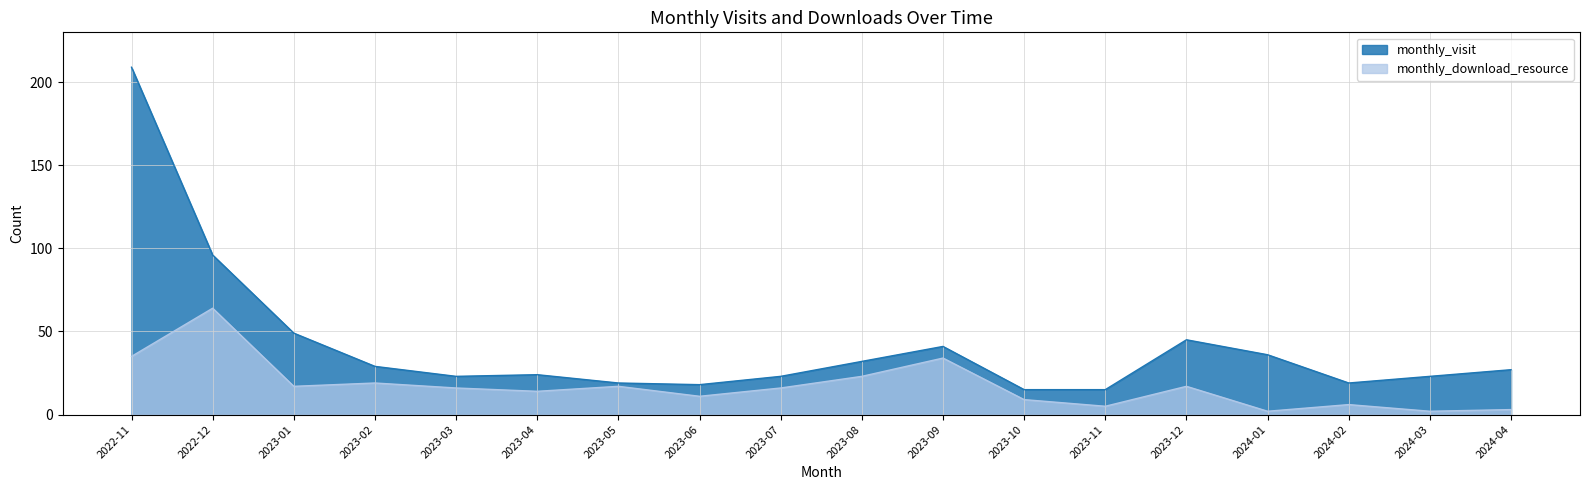

At which category does monthly_download_resource reach its first local peak?

2022-12